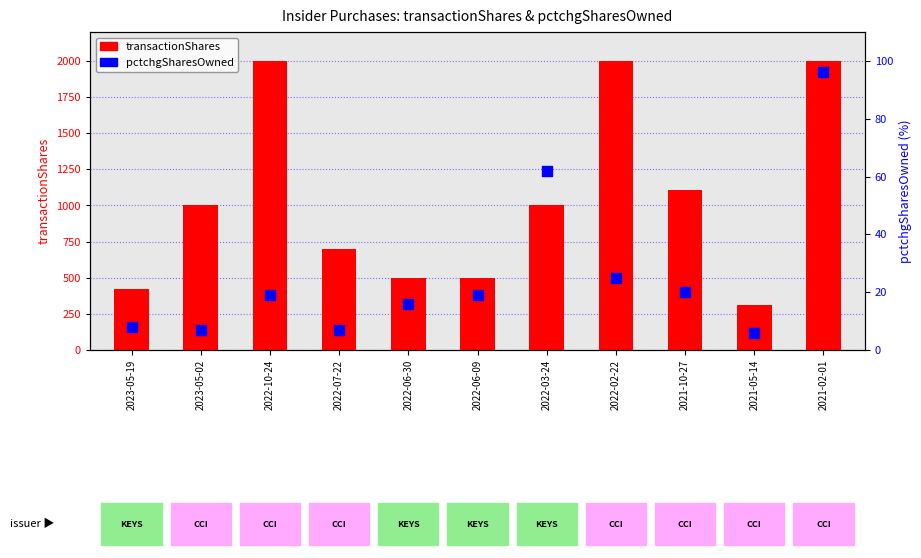

Which series contains the highest Y value?

transactionShares